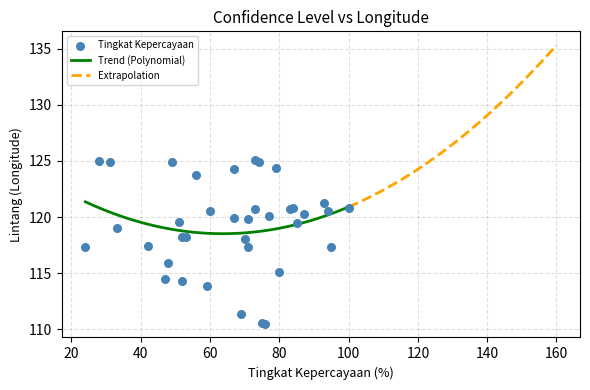

What is the maximum value for Trend (Polynomial)?

121.4